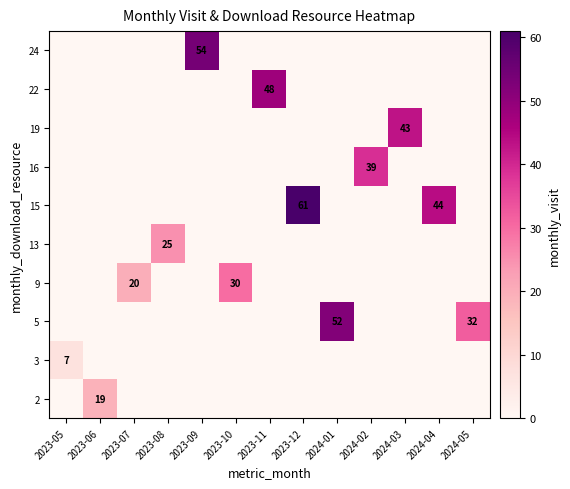

What is the spread (max minus min) of values at 2023-11?

48